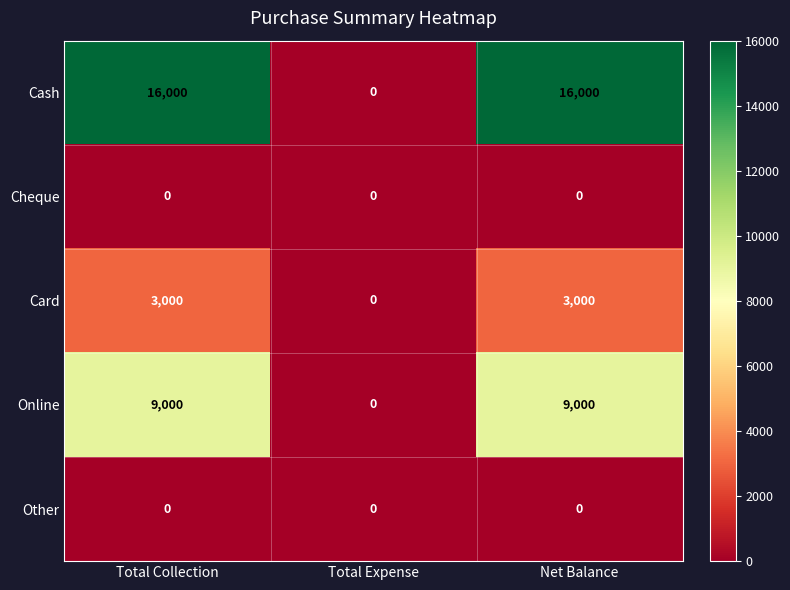

Which series has the largest range (max minus min)?

Cash